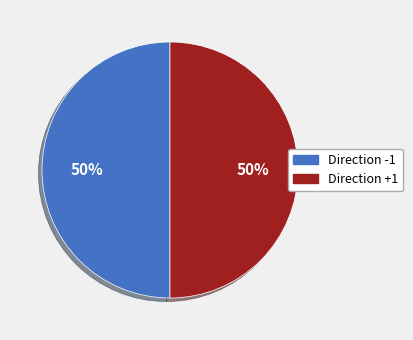

Count the number of slices in the pie.

2